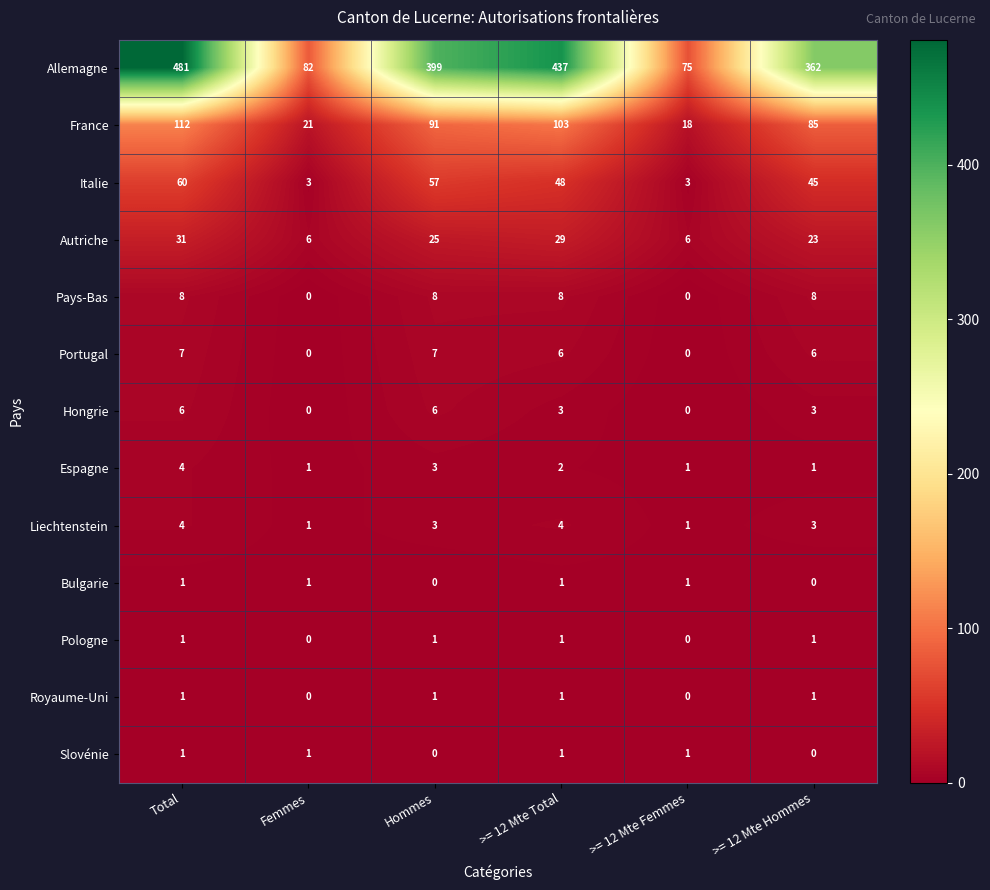

At which label does France first exceed 91?

Total